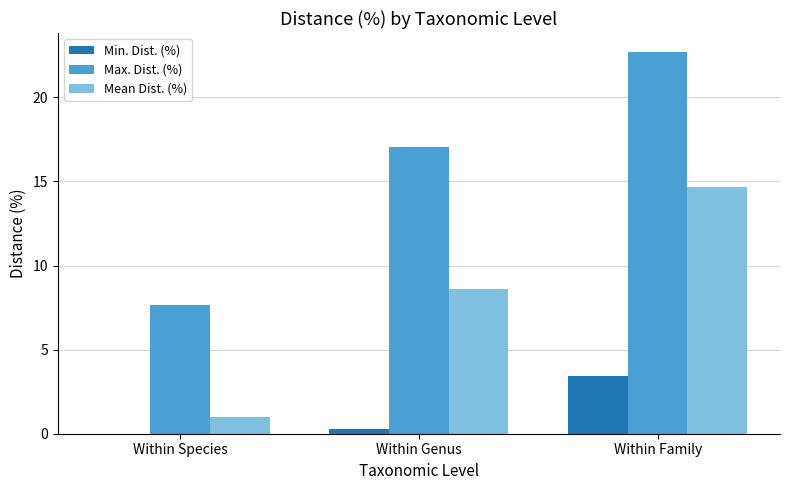

Between Within Genus and Within Family, which series saw the biggest shift?

Mean Dist. (%)